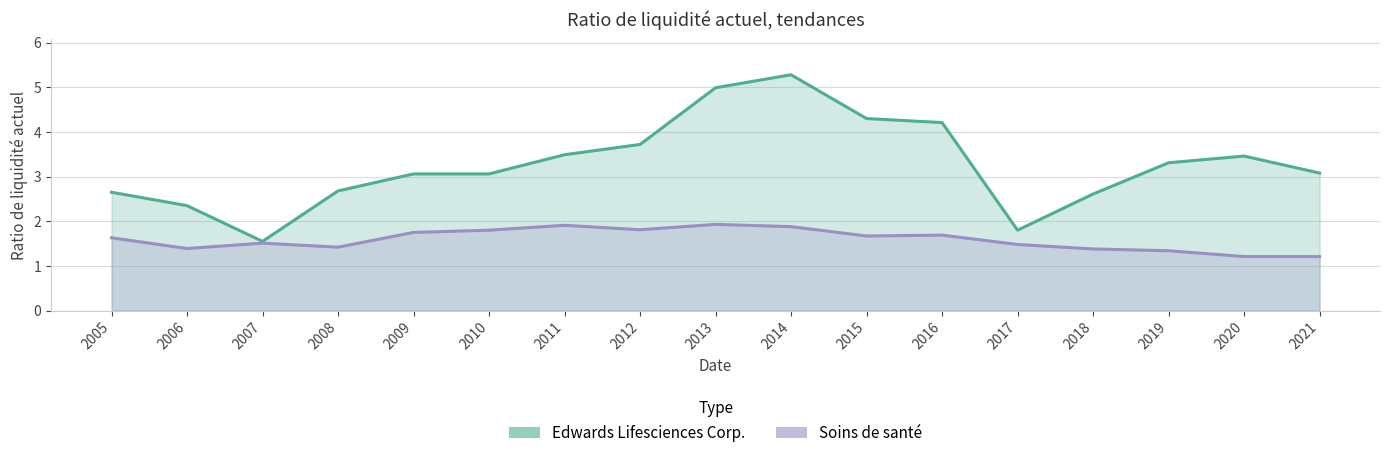

What is the greatest value displayed?

5.3